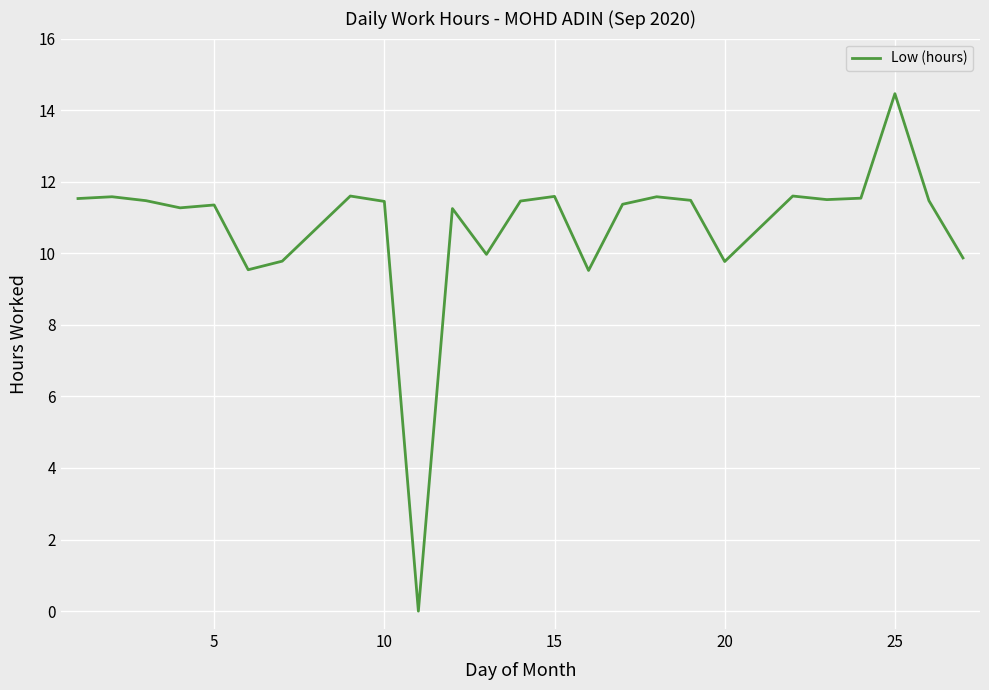

What is the difference between the maximum and minimum values?

14.5